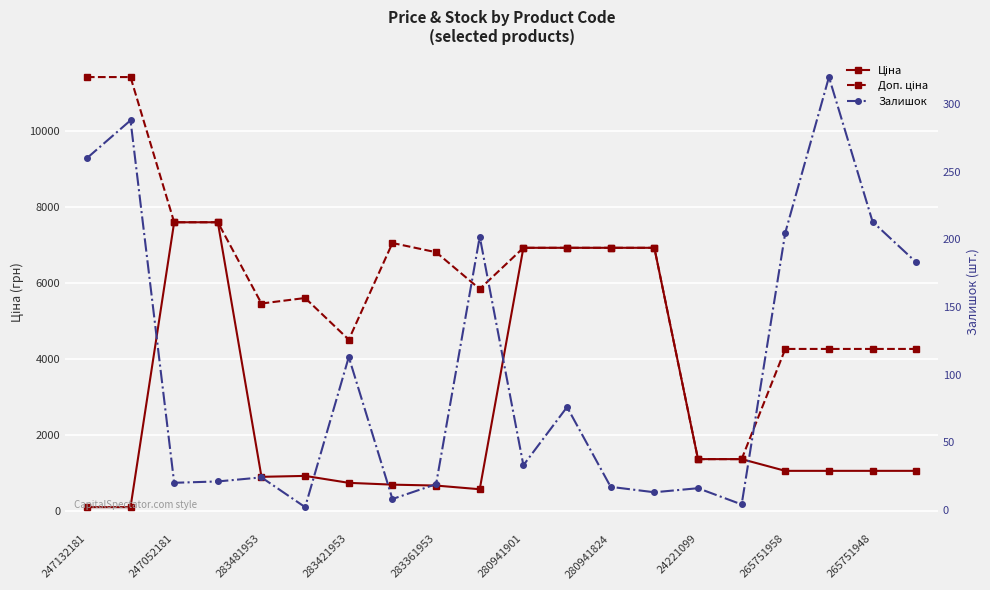

Which series has the largest total across all categories?

Доп. ціна